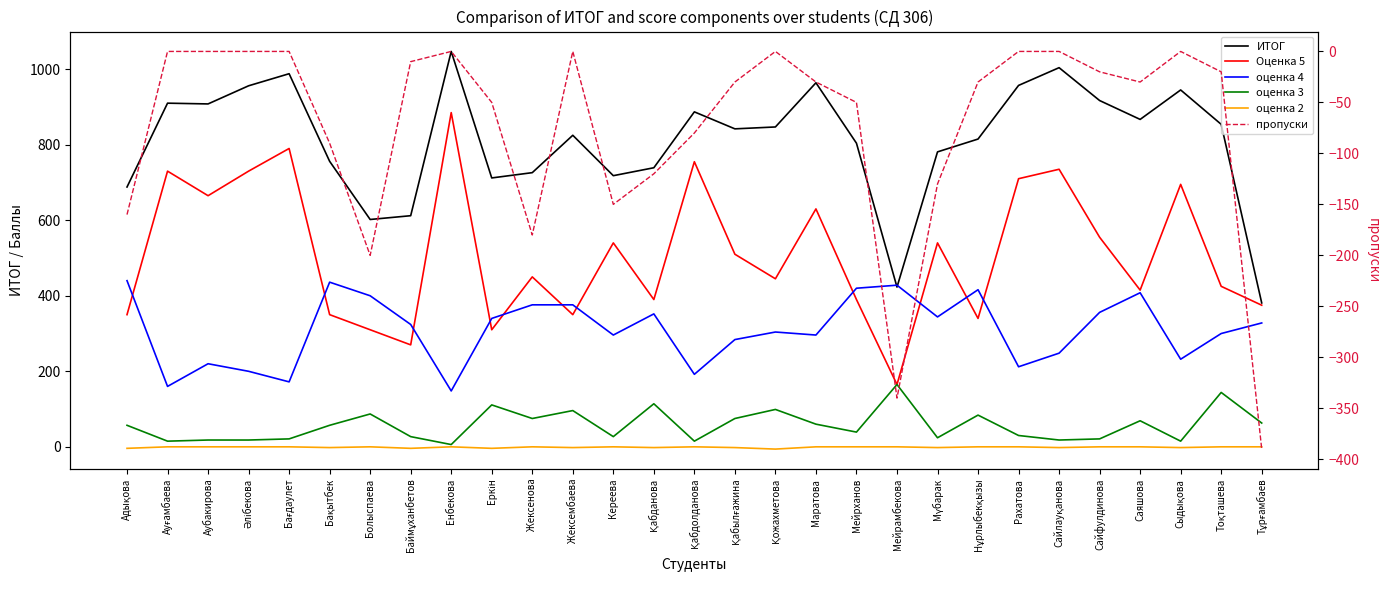

What are all the series names shown in the legend?

ИТОГ, Оценка 5, оценка 4, оценка 3, оценка 2, пропуски